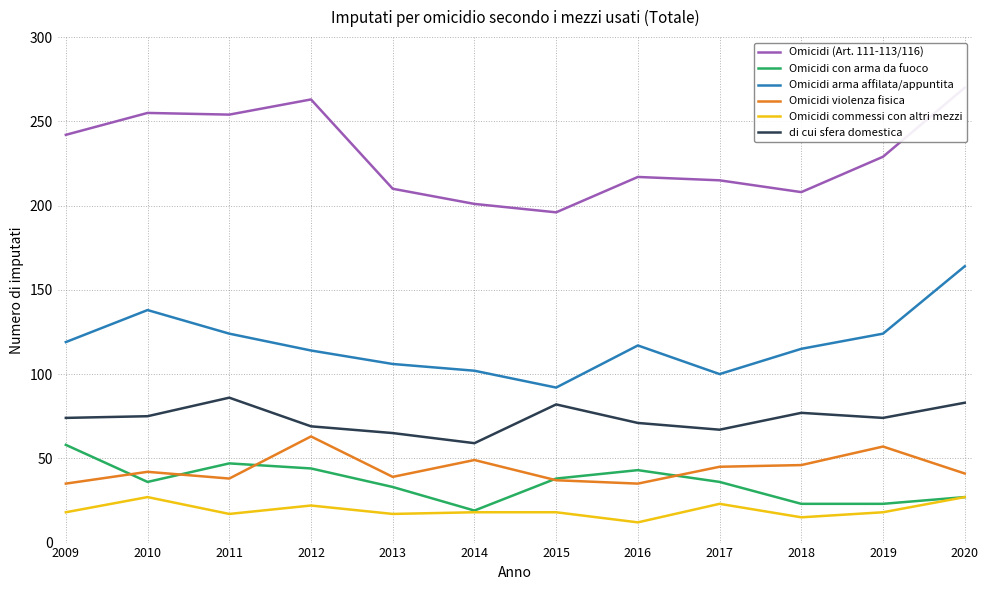

Which series has the largest total across all categories?

Omicidi (Art. 111-113/116)